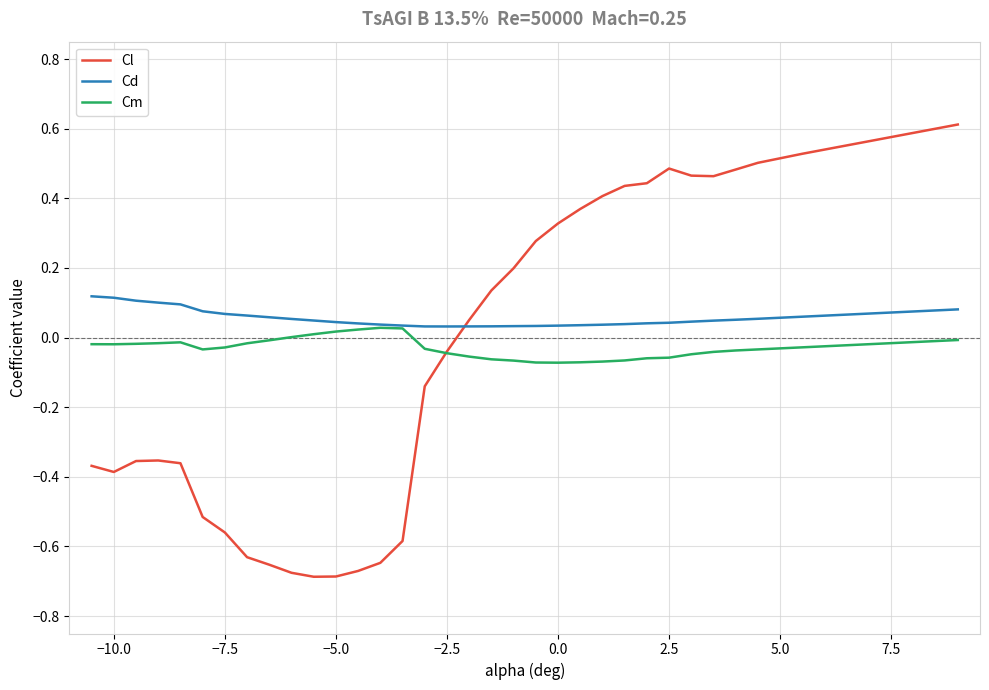

List the series in order of their peak value, highest first.

Cl, Cd, Cm